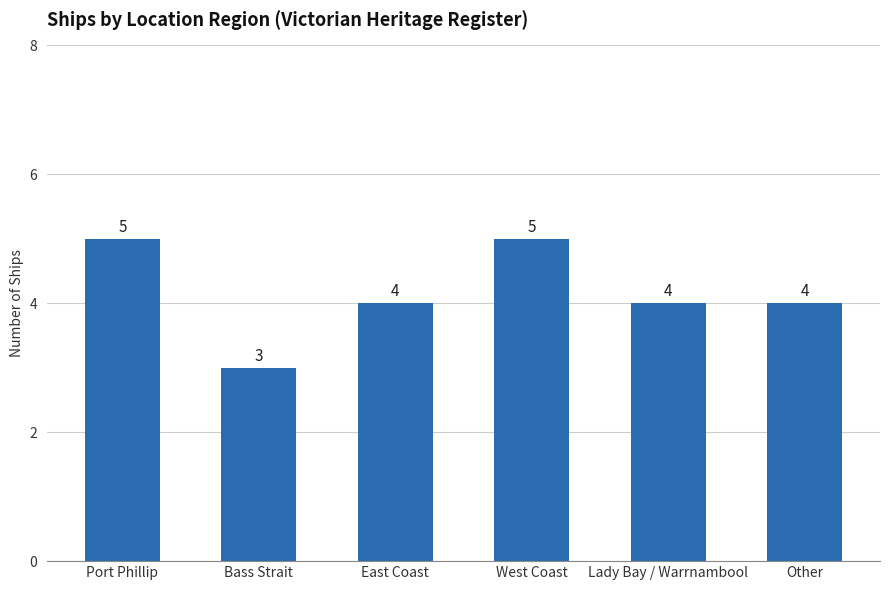

How many values are below 4?

1